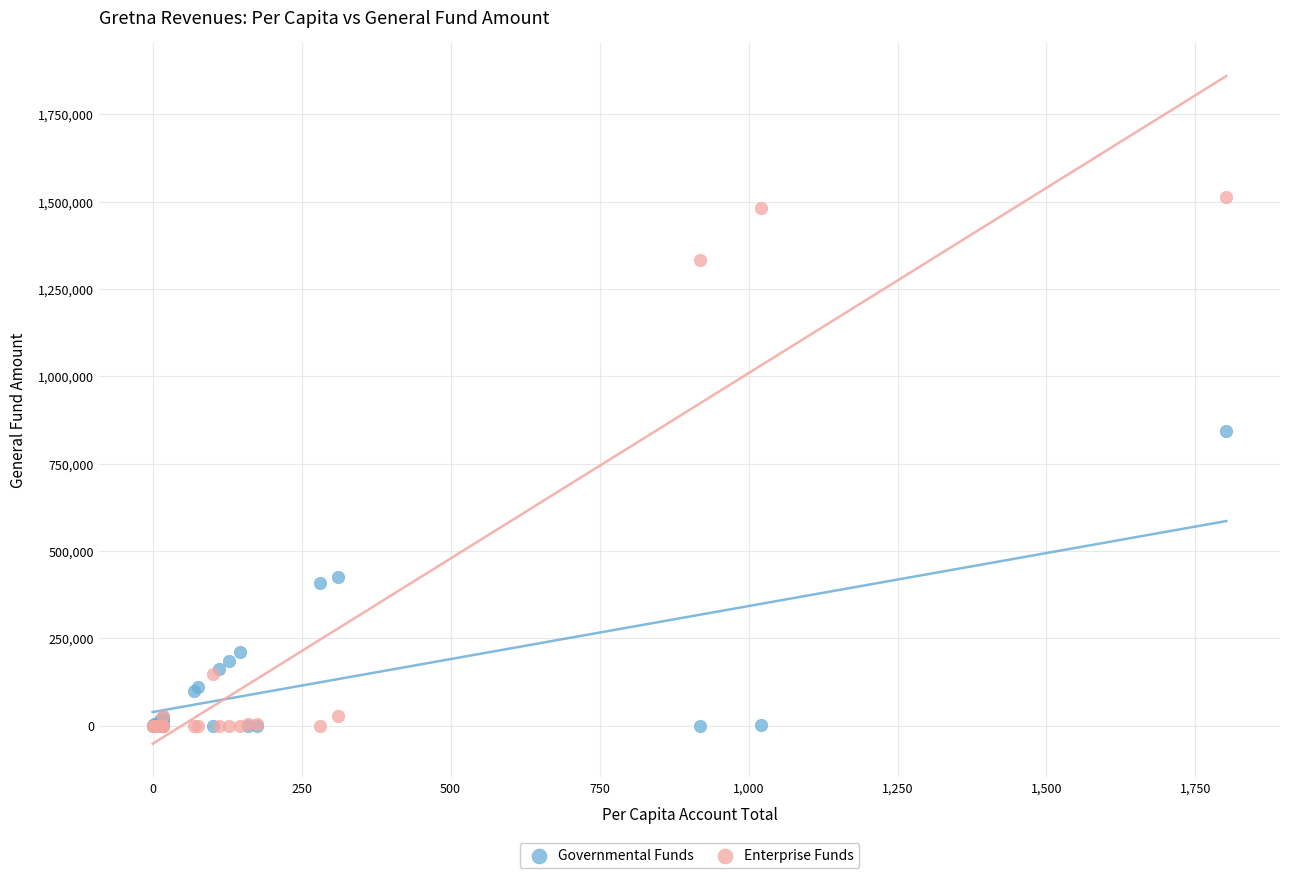

In the Enterprise Funds series, what Y value is closest to 756287?

1332554